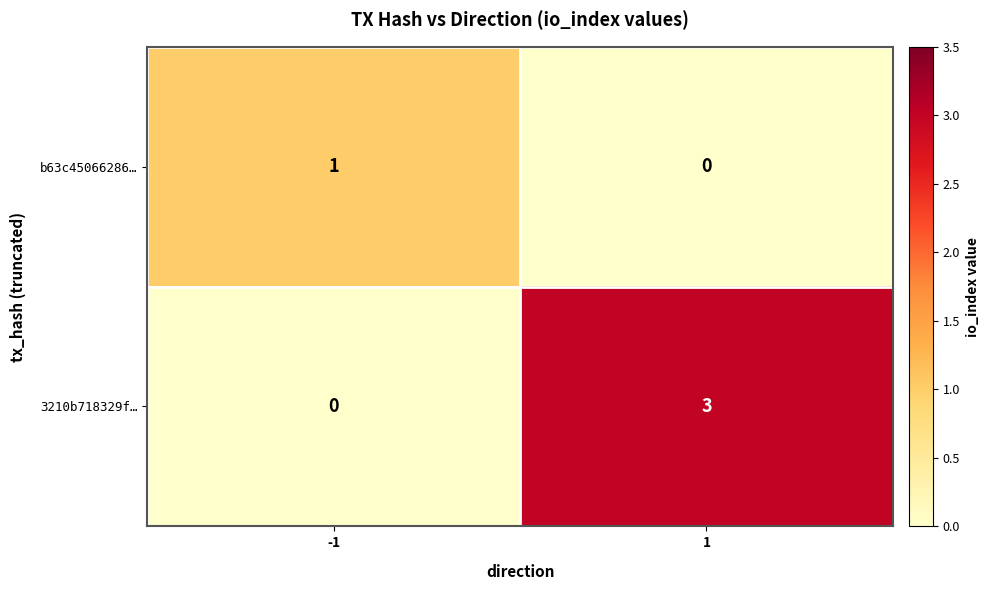

List the series in order of their overall mean, highest first.

3210b718329f…, b63c45066286…